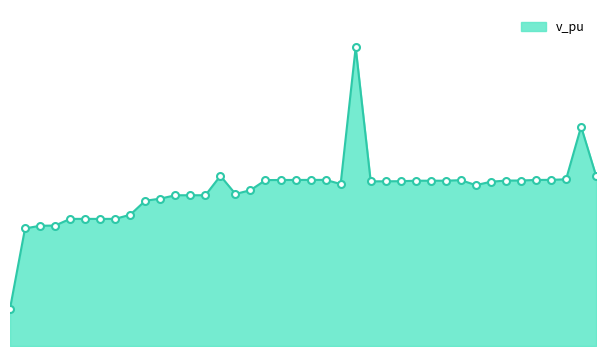

List the labels in order of value, smallest first.

1, 2, 3, 4, 7, 5, 6, 8, 9, 10, 11, 12, 13, 14, 16, 17, 32, 23, 33, 25, 26, 27, 28, 29, 30, 34, 35, 31, 18, 19, 20, 36, 21, 22, 37, 38, 40, 15, 39, 24